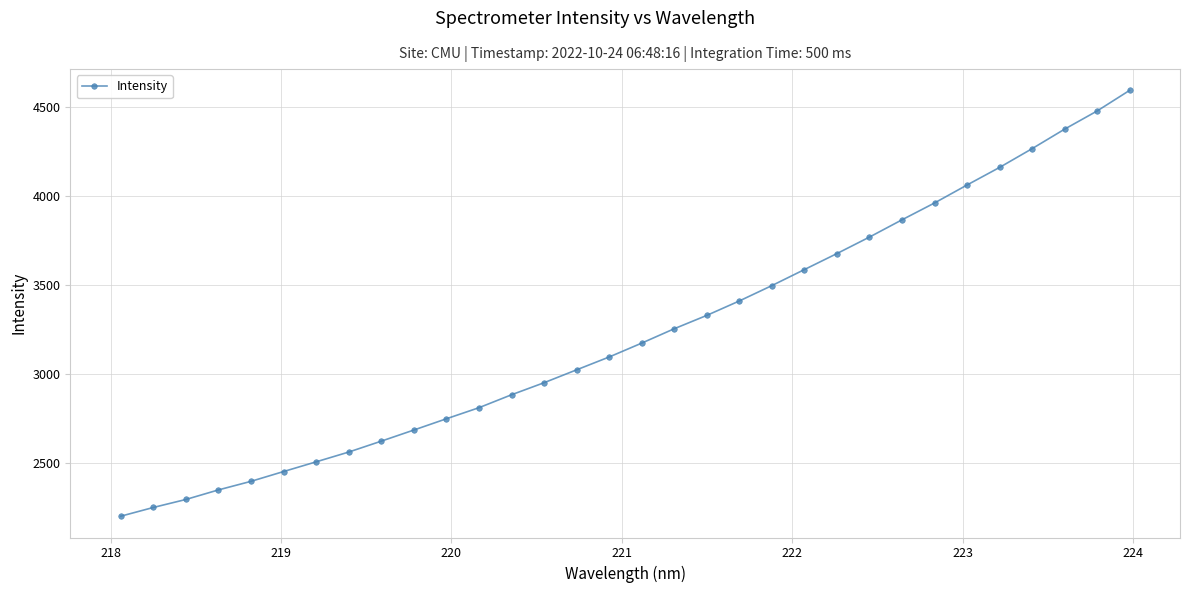

What is the difference between the maximum and minimum values?

2390.0